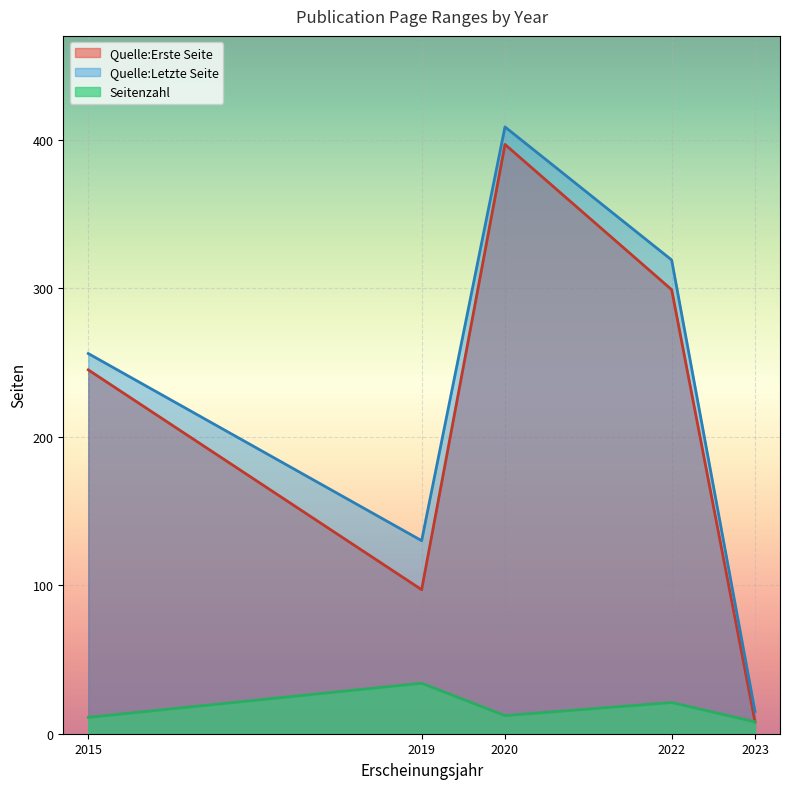

What is the total value across all series at 2020?

817.6